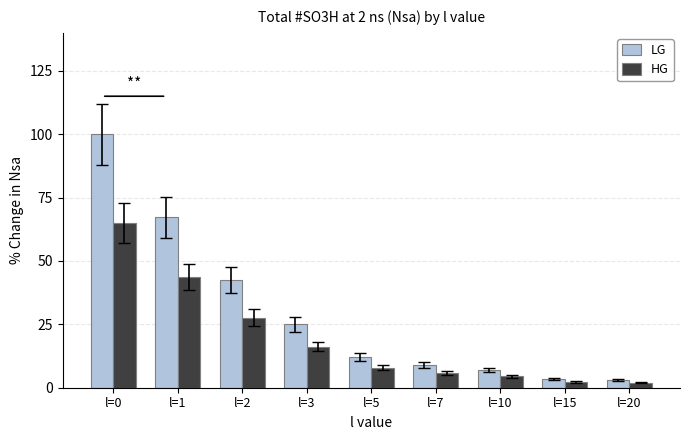

Is the value of HG at l=15 greater than the value of LG at l=1?

No